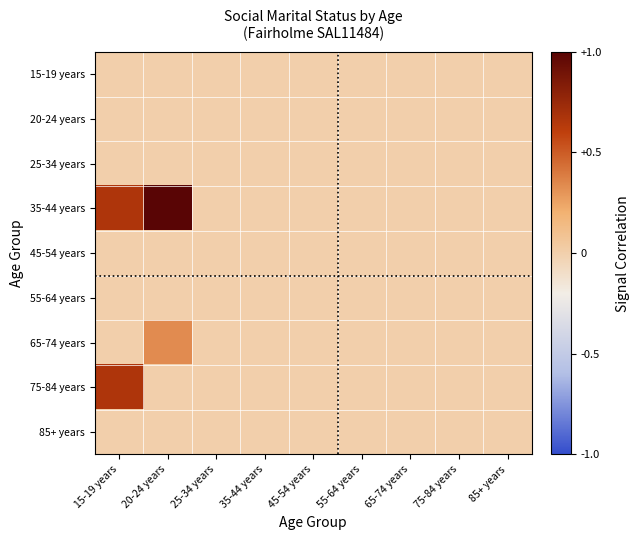

Reading left to right, what are all the values shown in this chart?

15-19 years: 15-19 years=0.0	20-24 years=0.0	25-34 years=0.0	35-44 years=0.0	45-54 years=0.0	55-64 years=0.0	65-74 years=0.0	75-84 years=0.0	85+ years=0.0
20-24 years: 15-19 years=0.0	20-24 years=0.0	25-34 years=0.0	35-44 years=0.0	45-54 years=0.0	55-64 years=0.0	65-74 years=0.0	75-84 years=0.0	85+ years=0.0
25-34 years: 15-19 years=0.0	20-24 years=0.0	25-34 years=0.0	35-44 years=0.0	45-54 years=0.0	55-64 years=0.0	65-74 years=0.0	75-84 years=0.0	85+ years=0.0
35-44 years: 15-19 years=0.7	20-24 years=1.0	25-34 years=0.0	35-44 years=0.0	45-54 years=0.0	55-64 years=0.0	65-74 years=0.0	75-84 years=0.0	85+ years=0.0
45-54 years: 15-19 years=0.0	20-24 years=0.0	25-34 years=0.0	35-44 years=0.0	45-54 years=0.0	55-64 years=0.0	65-74 years=0.0	75-84 years=0.0	85+ years=0.0
55-64 years: 15-19 years=0.0	20-24 years=0.0	25-34 years=0.0	35-44 years=0.0	45-54 years=0.0	55-64 years=0.0	65-74 years=0.0	75-84 years=0.0	85+ years=0.0
65-74 years: 15-19 years=0.0	20-24 years=0.3	25-34 years=0.0	35-44 years=0.0	45-54 years=0.0	55-64 years=0.0	65-74 years=0.0	75-84 years=0.0	85+ years=0.0
75-84 years: 15-19 years=0.7	20-24 years=0.0	25-34 years=0.0	35-44 years=0.0	45-54 years=0.0	55-64 years=0.0	65-74 years=0.0	75-84 years=0.0	85+ years=0.0
85+ years: 15-19 years=0.0	20-24 years=0.0	25-34 years=0.0	35-44 years=0.0	45-54 years=0.0	55-64 years=0.0	65-74 years=0.0	75-84 years=0.0	85+ years=0.0